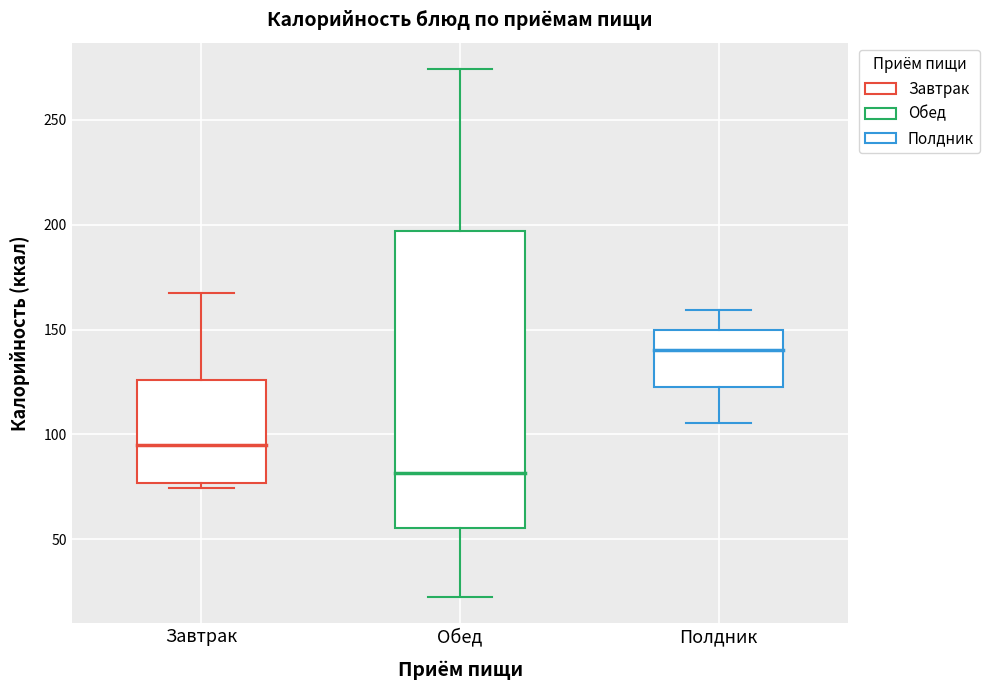

Reading left to right, transcribe this box plot: for each box, give where its median line is, the range the box spans, and where its two whiskers end, as read against the y-axis. The values are not printed on the chart, so give them approximately, as read against the axis.

Завтрак: median 95, box 75 to 125, whiskers 75 (just below the box's lower edge) to 170
Обед: median 80, box 55 to 195, whiskers 25 to 275
Полдник: median 140, box 125 to 150, whiskers 105 to 160